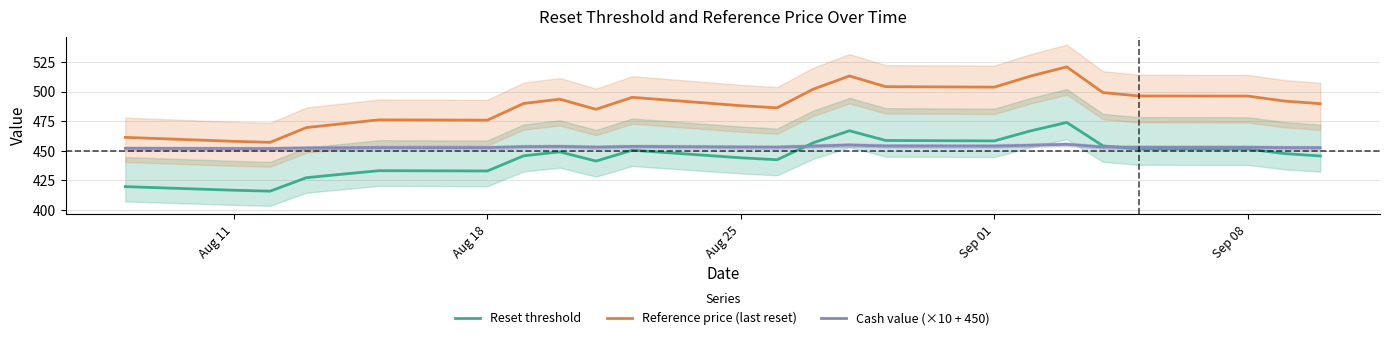

True or false: Cash value (×10 + 450) and Reference price (last reset) cross at least once.

False